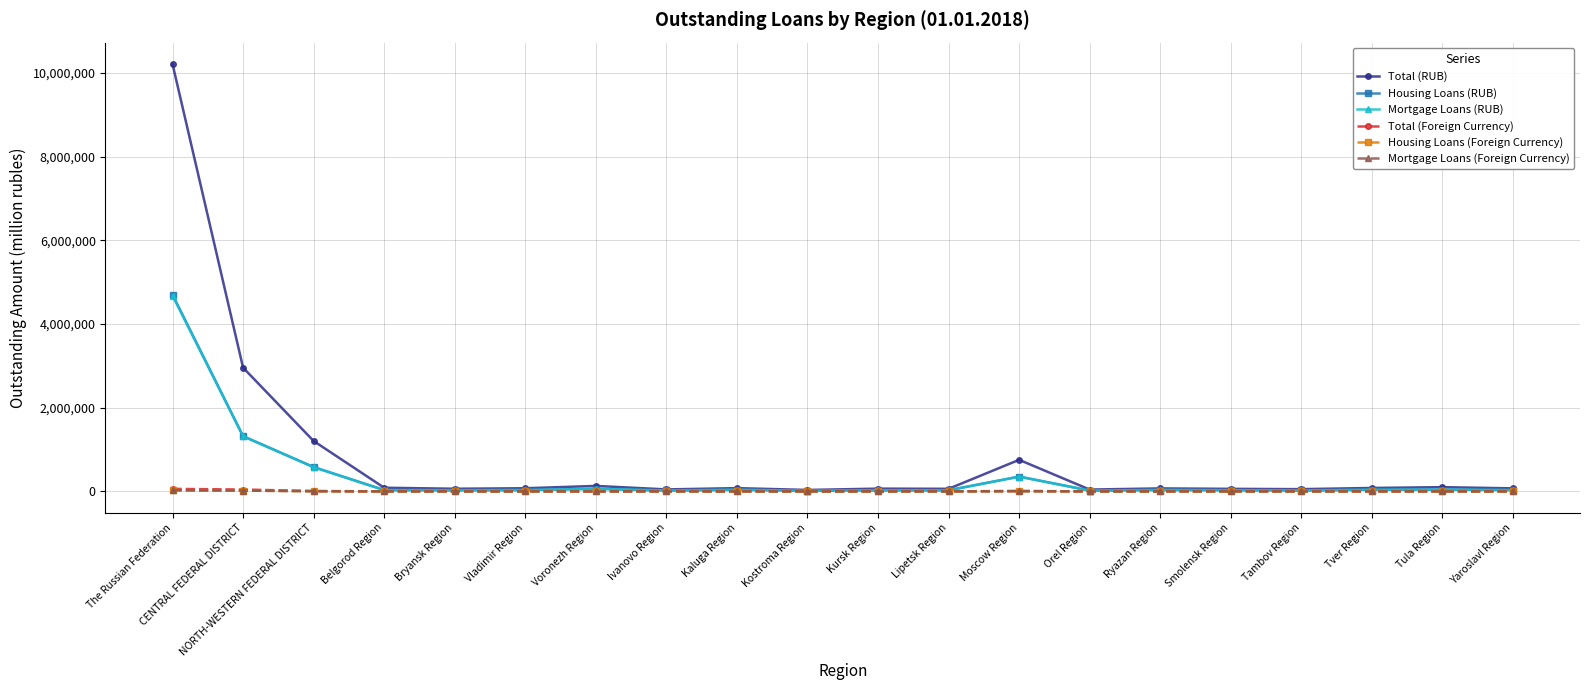

True or false: Total (Foreign Currency) and Housing Loans (Foreign Currency) cross at least once.

False